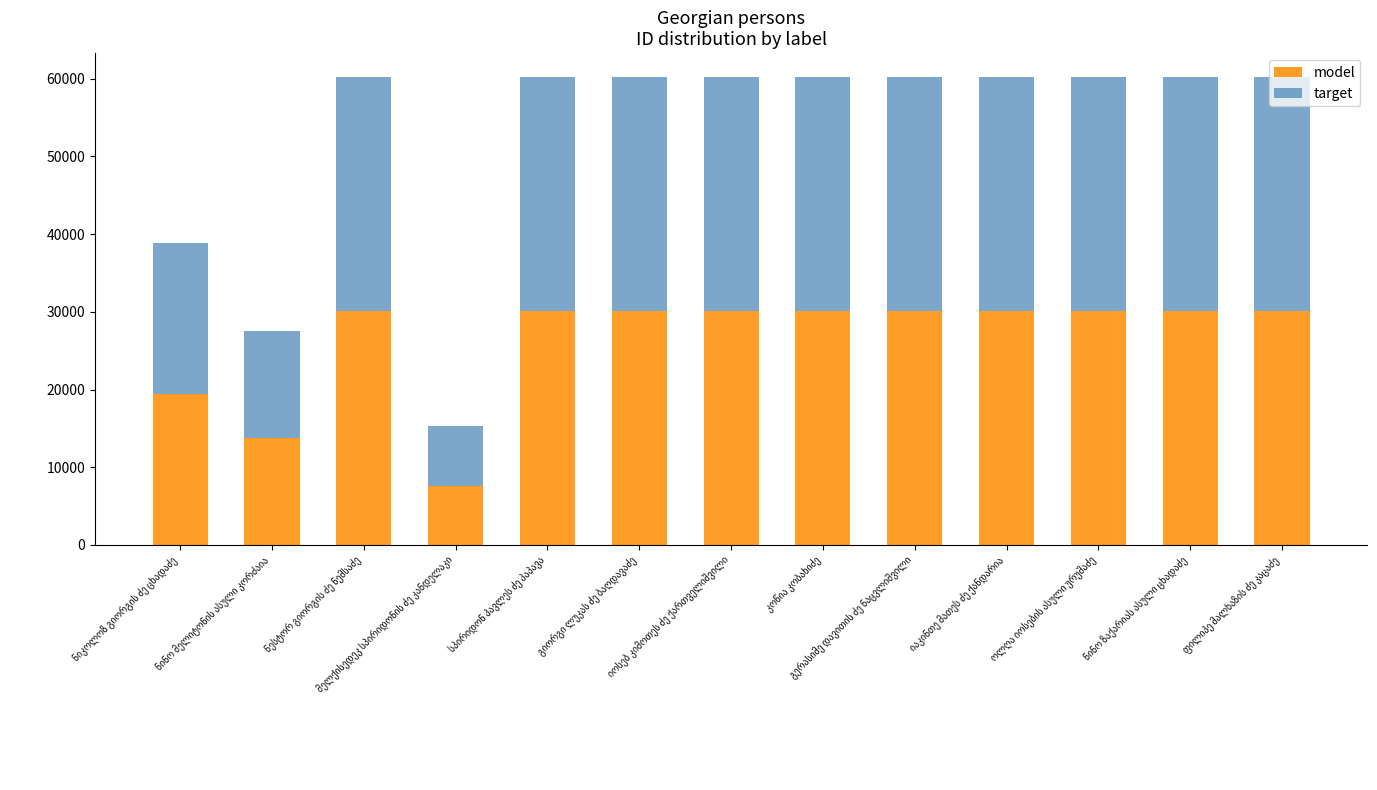

What is the difference between the maximum and minimum values in the model series?

22498